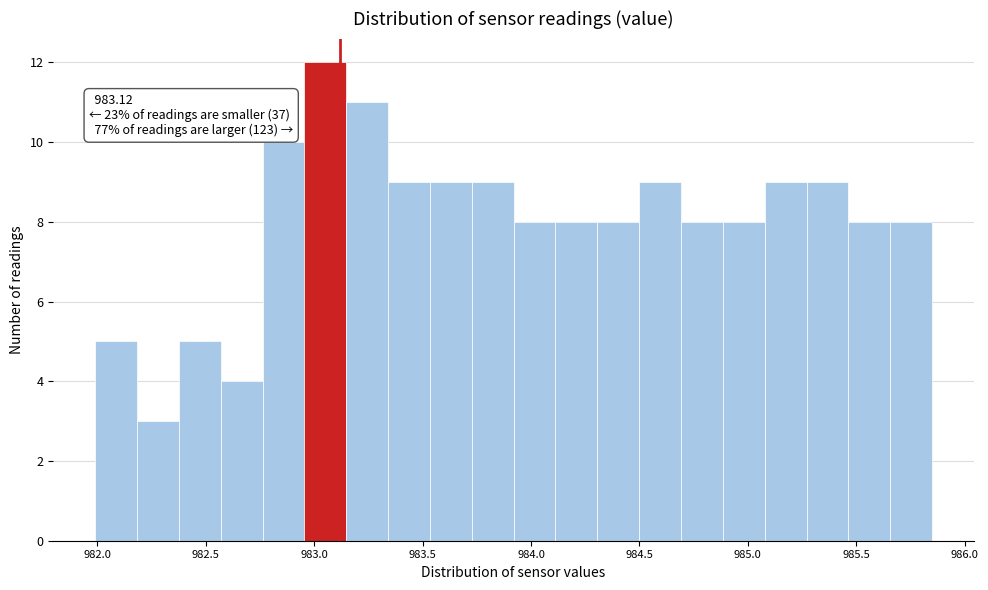

Read against the x-axis, roughly where is the centre of the tallest bar?

983.05